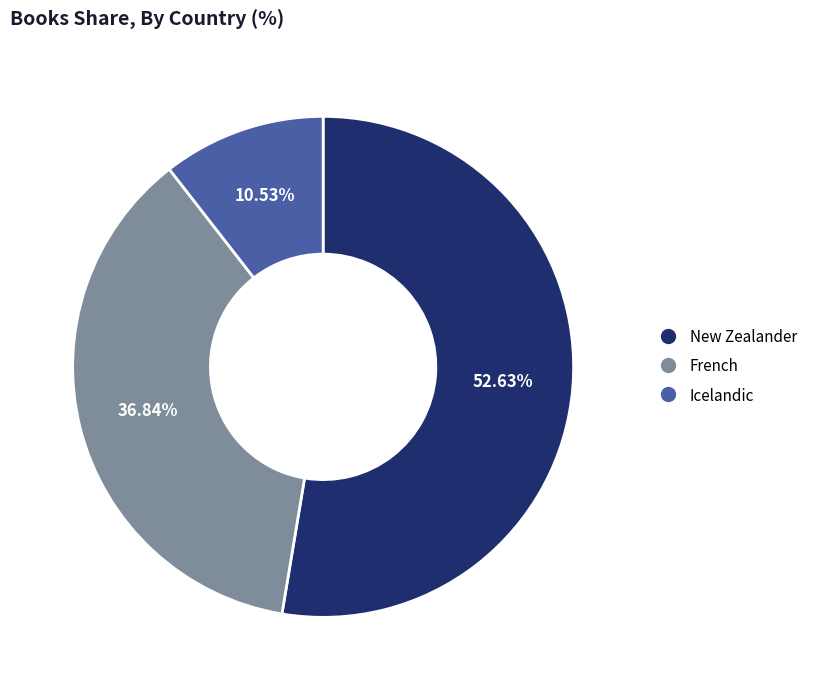

Does New Zealander account for over 50% of the chart?

Yes